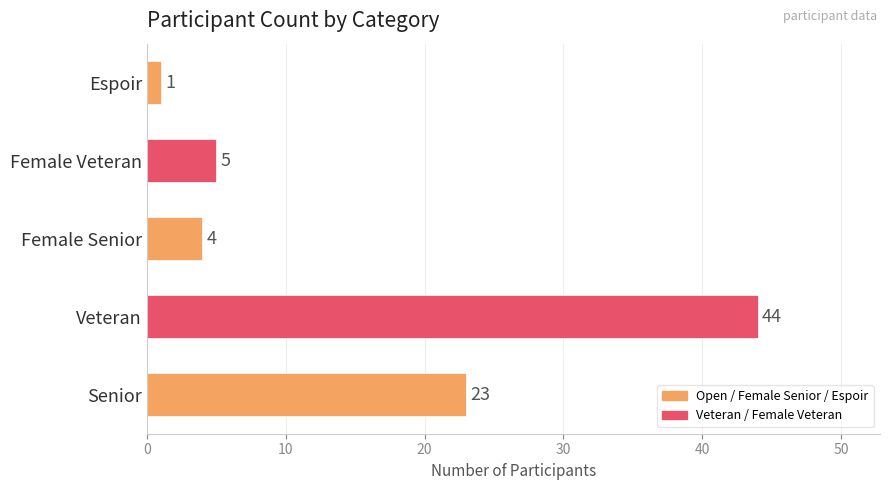

Count the number of categories in the chart.

5